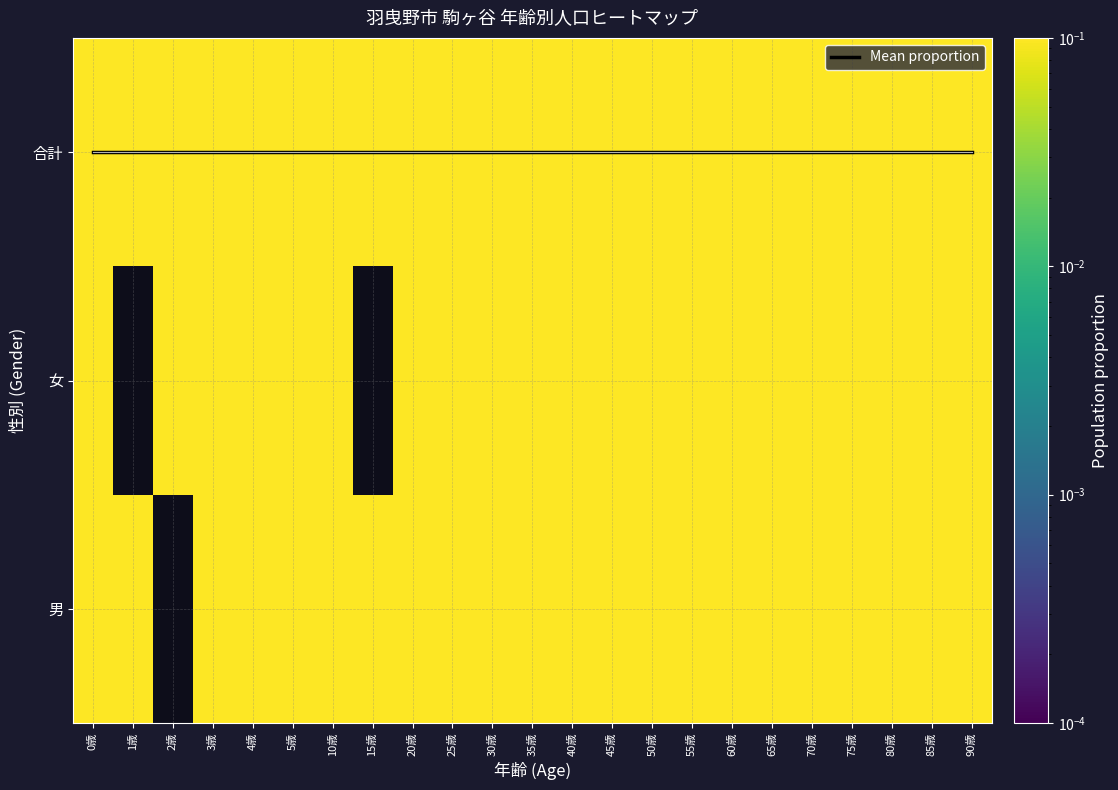

Is the value of 合計 at 50歳 greater than the value of 女 at 85歳?

Yes